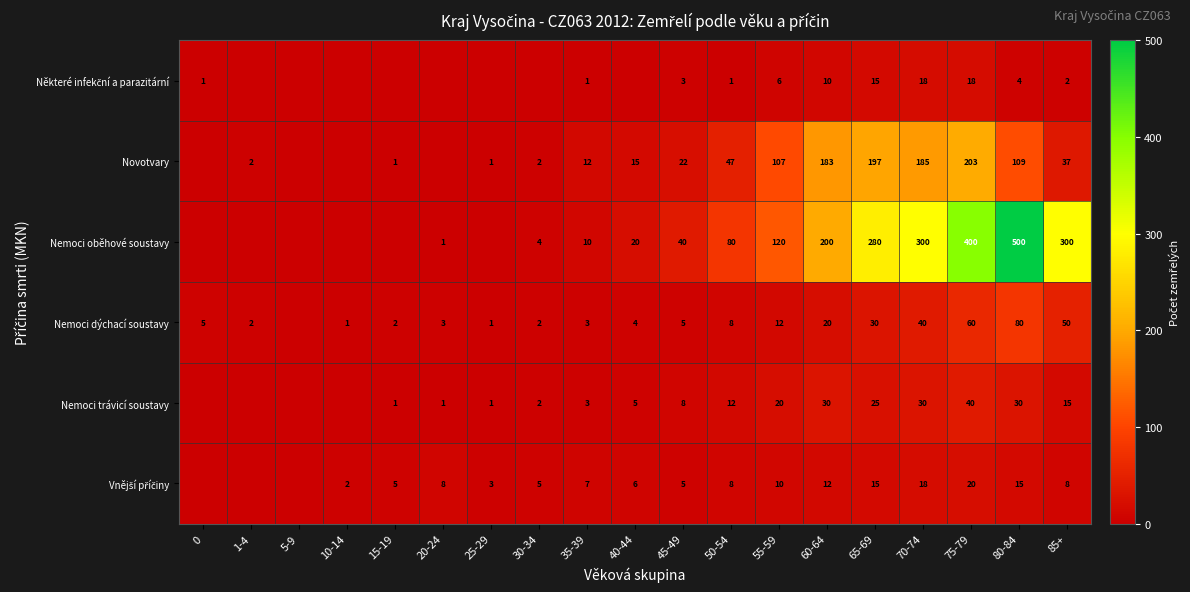

What is the total value across all series at 75-79?

741